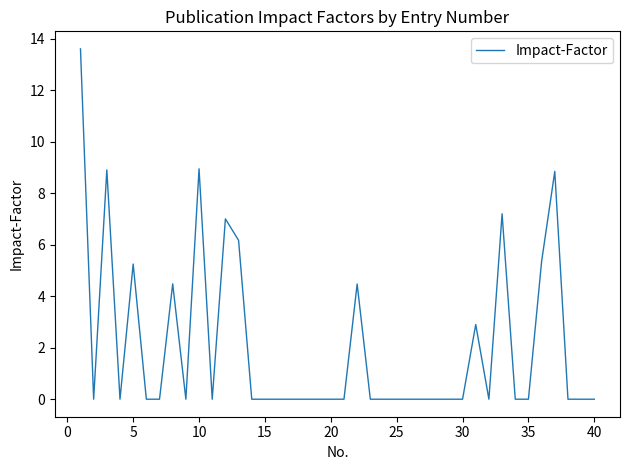

What is the maximum value shown in the chart?

13.6